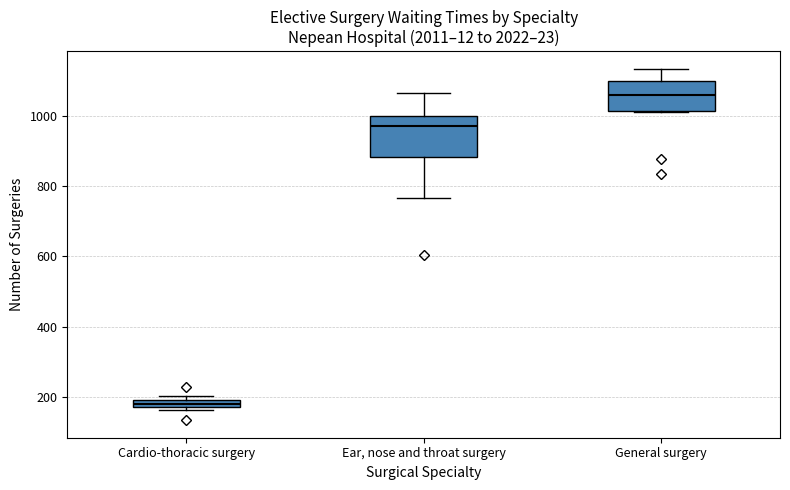

Where does the upper whisker of the box for General surgery end on the y-axis? The values are not printed on the chart, so give them approximately, as read against the axis.

1140